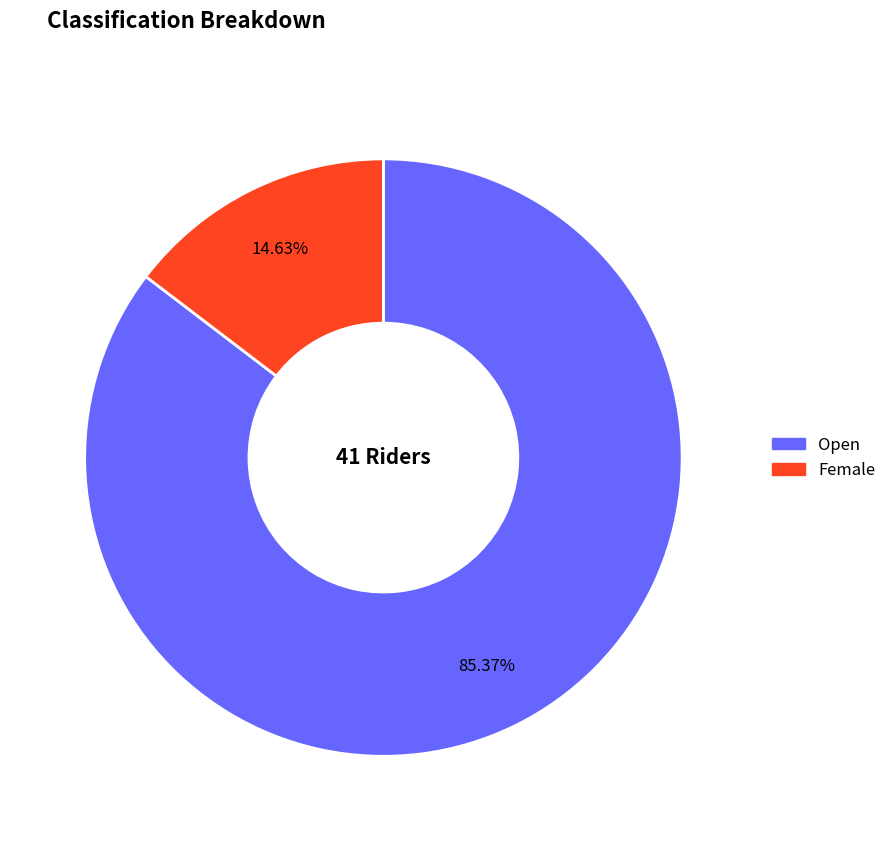

Which slice is the largest?

Open